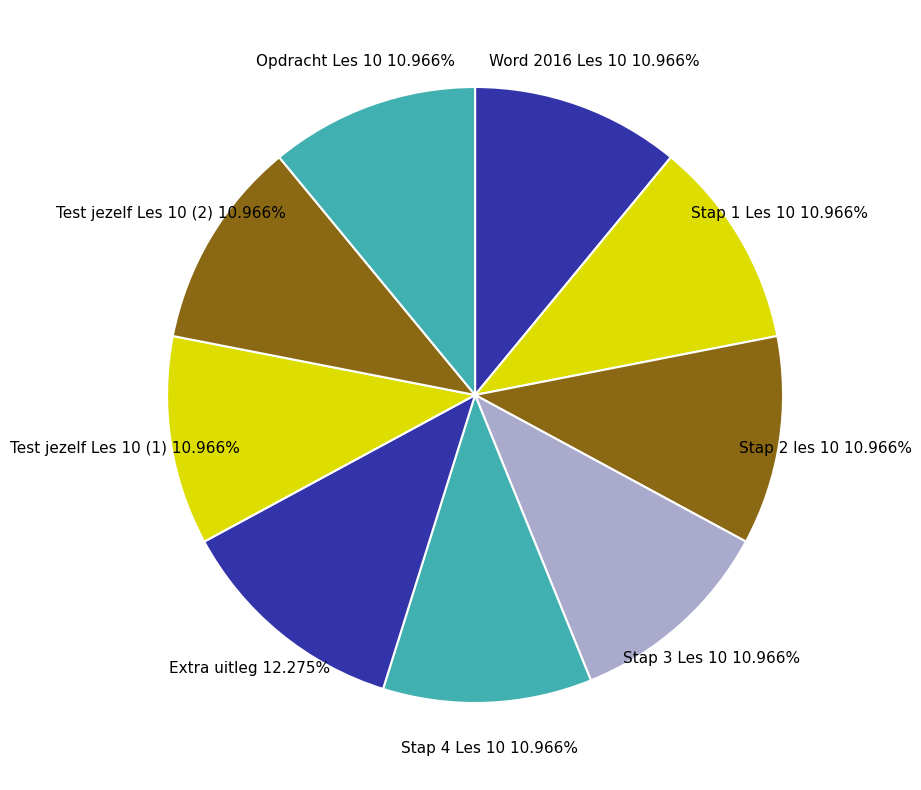

Is there any slice that represents more than half of the pie?

No